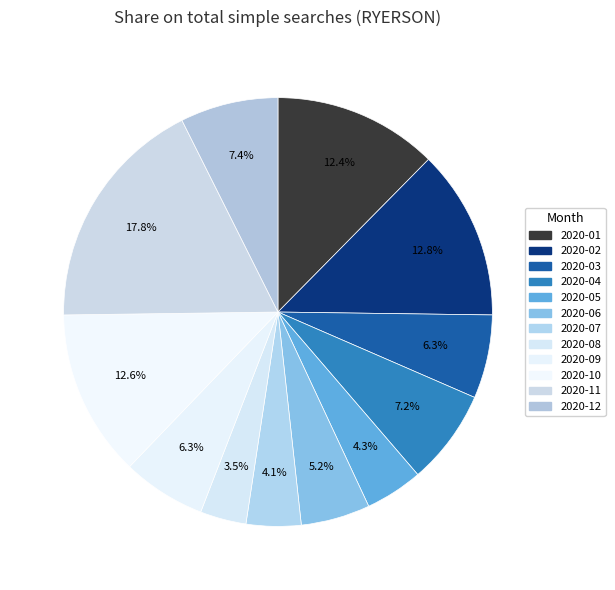

Approximately how many times larger is the value at 2020-08 compared to 2020-03?

0.6